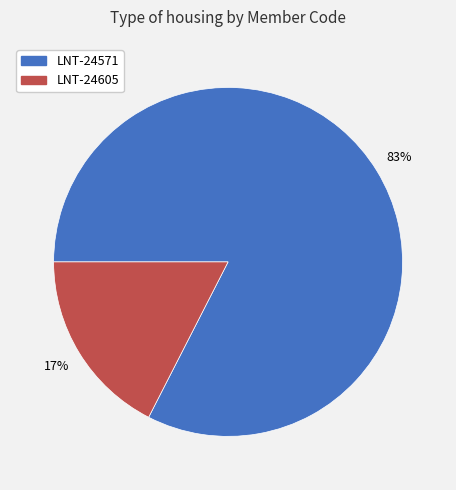

True or false: LNT-24605 accounts for 23% of the total.

False